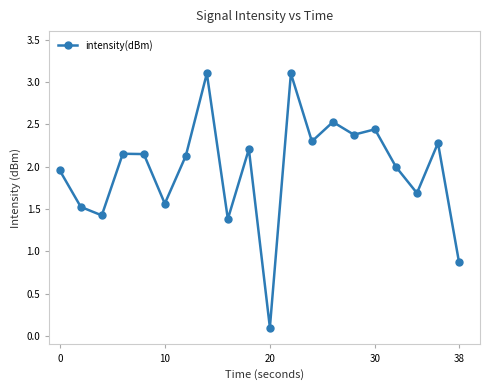

How many distinct data groups are displayed?

1